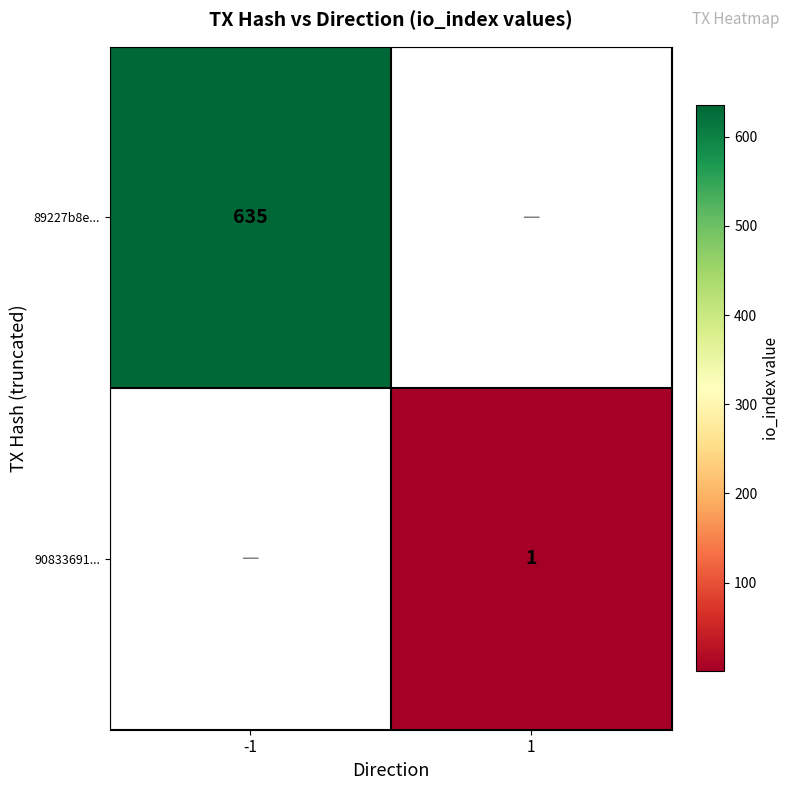

Count the number of categories in the chart.

2